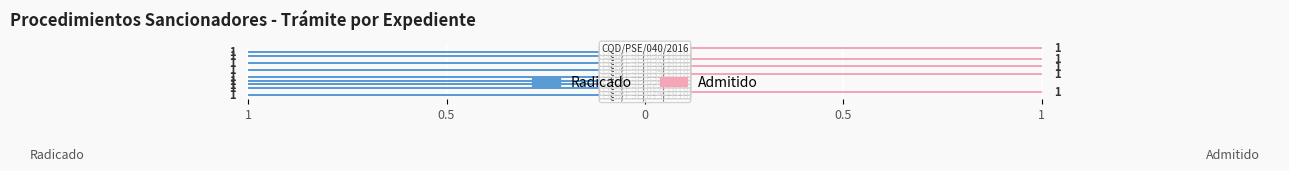

Which has a higher value, 12 or 10?

10